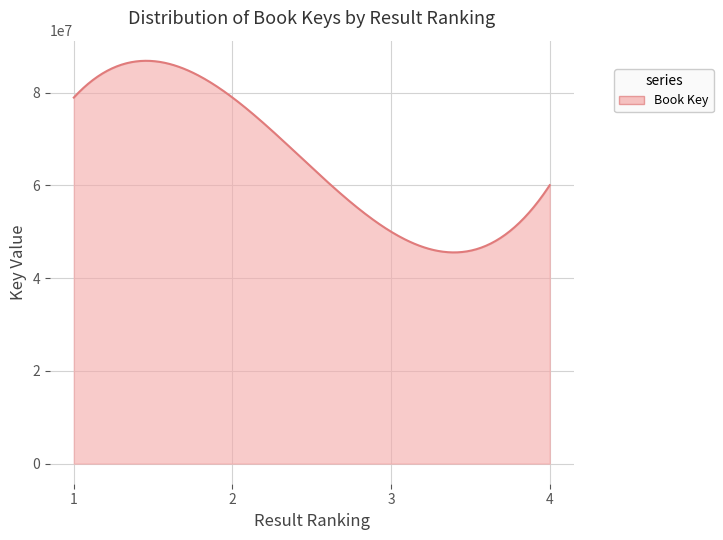

What is the difference between the maximum and minimum values?

41313196.8